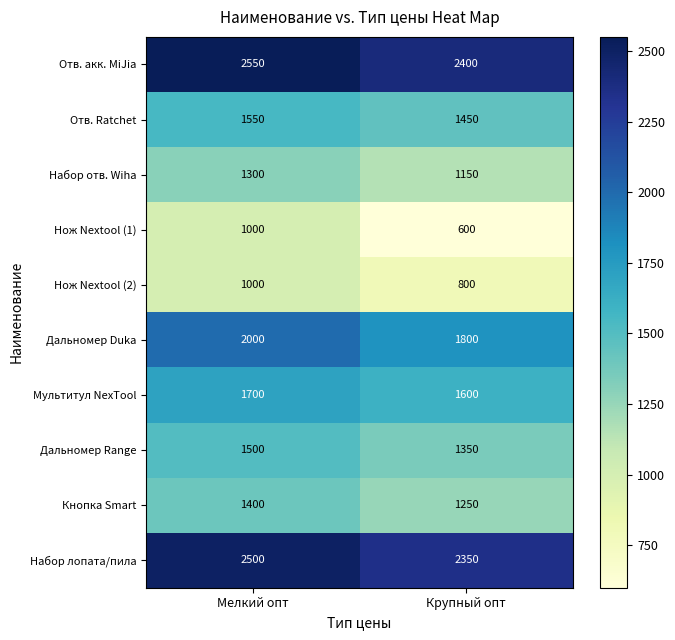

What value does the Дальномер Duka series have at Мелкий опт, to the nearest 50?

2000